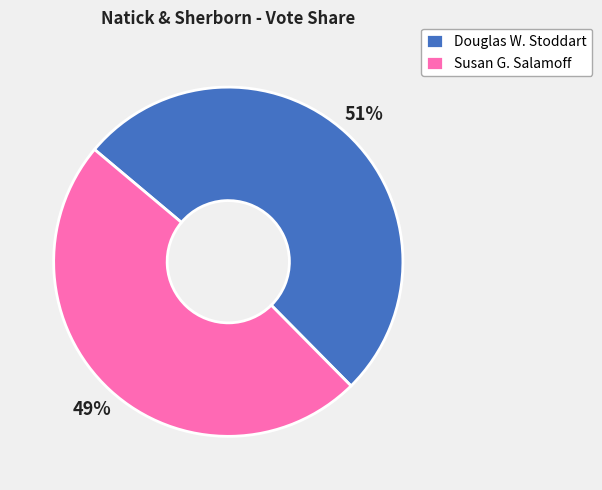

Count the number of slices in the pie.

2